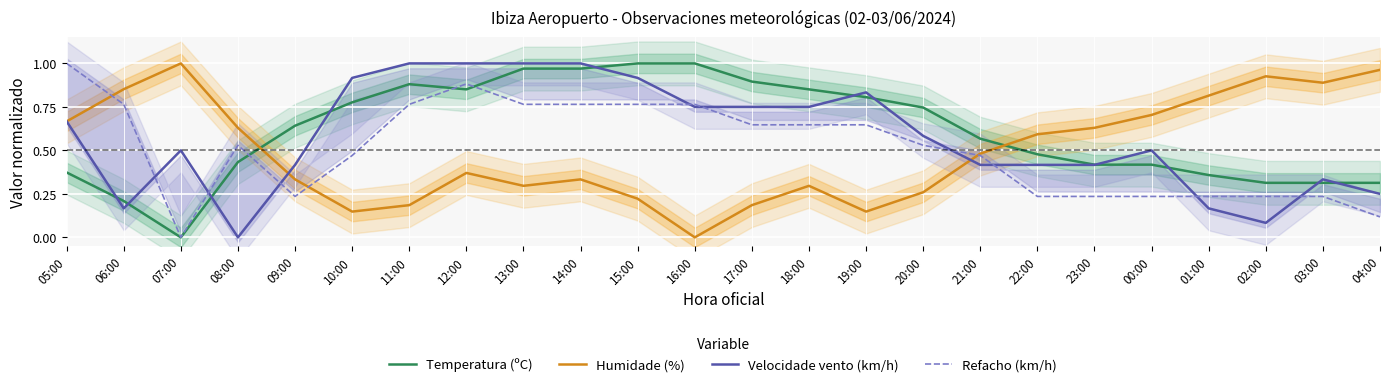

What is the value of the Temperatura (ºC) point at the 5th from the left?

0.6